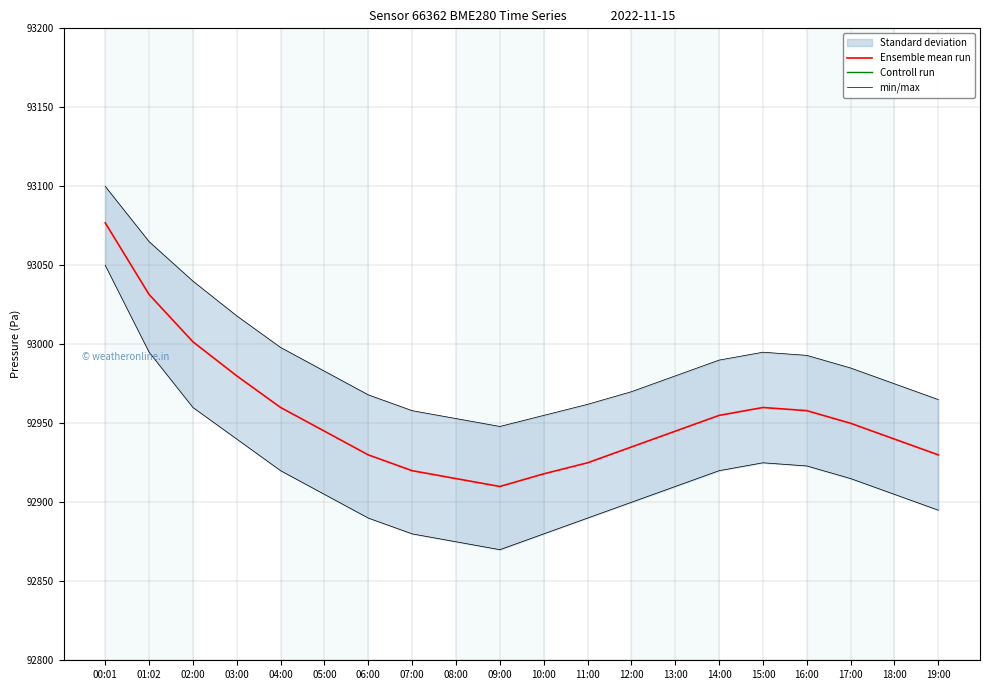

True or false: min/max has a value of 92920.0 at 04:00.

True